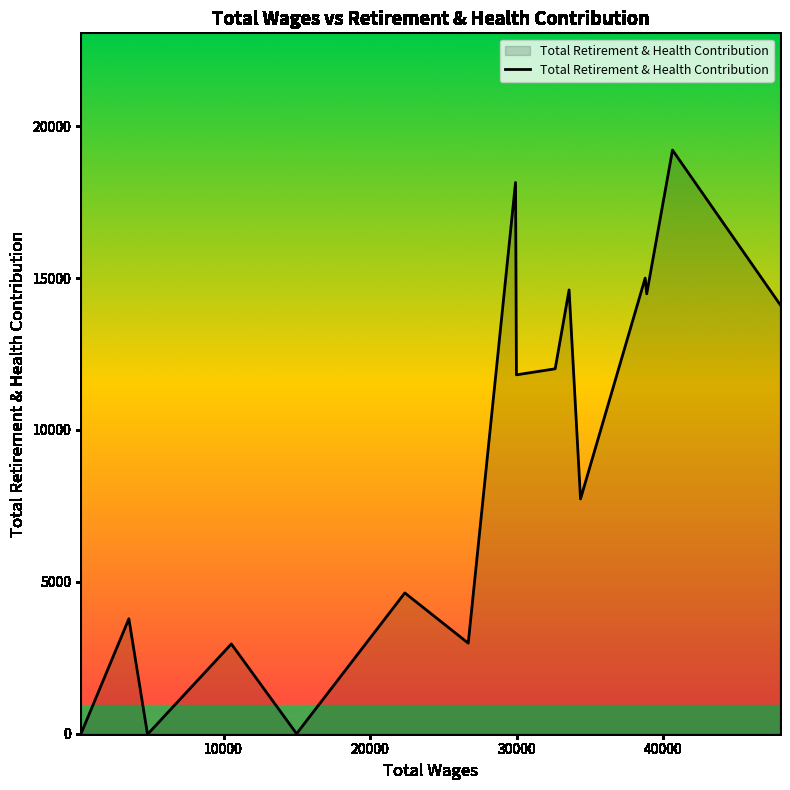

What is the difference between the maximum and minimum values?

19212